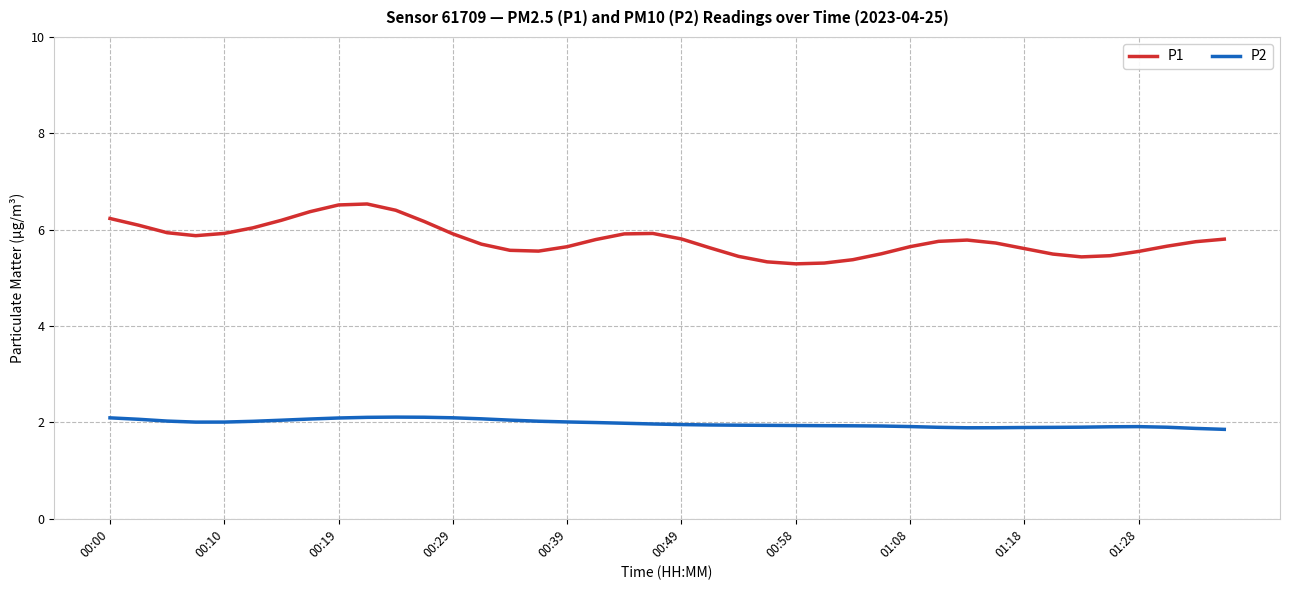

List the series in order of their peak value, highest first.

P1, P2